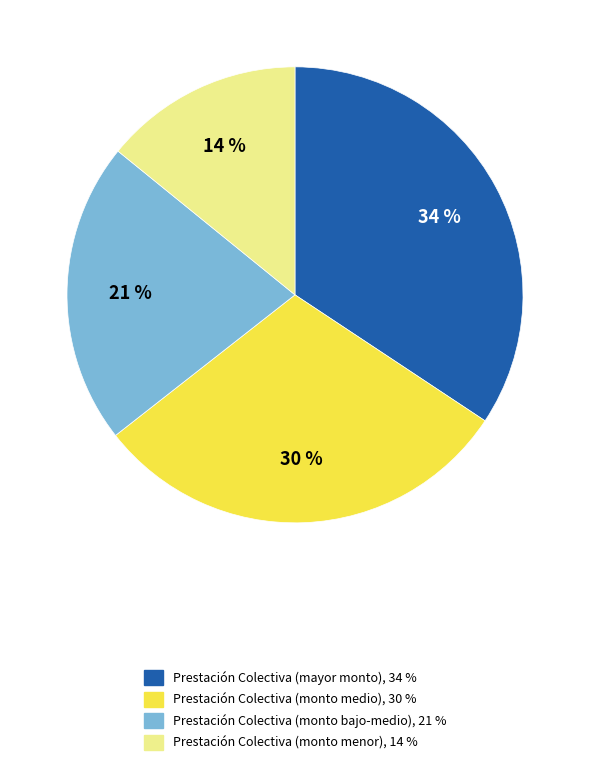

Is there a majority slice in this chart?

No